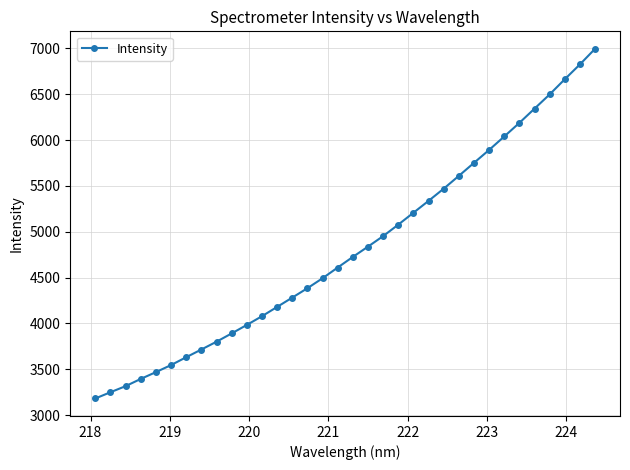

What is the sum of all values?

163630.1